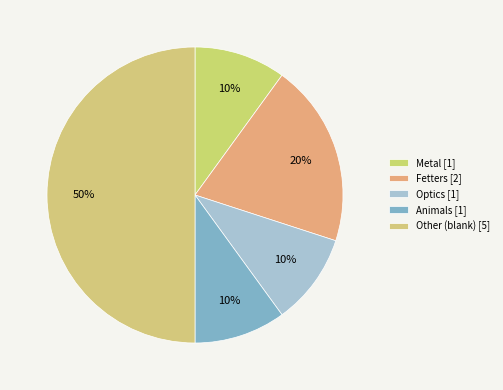

To the nearest percent, what is the combined percentage of Metal and Other?

60%